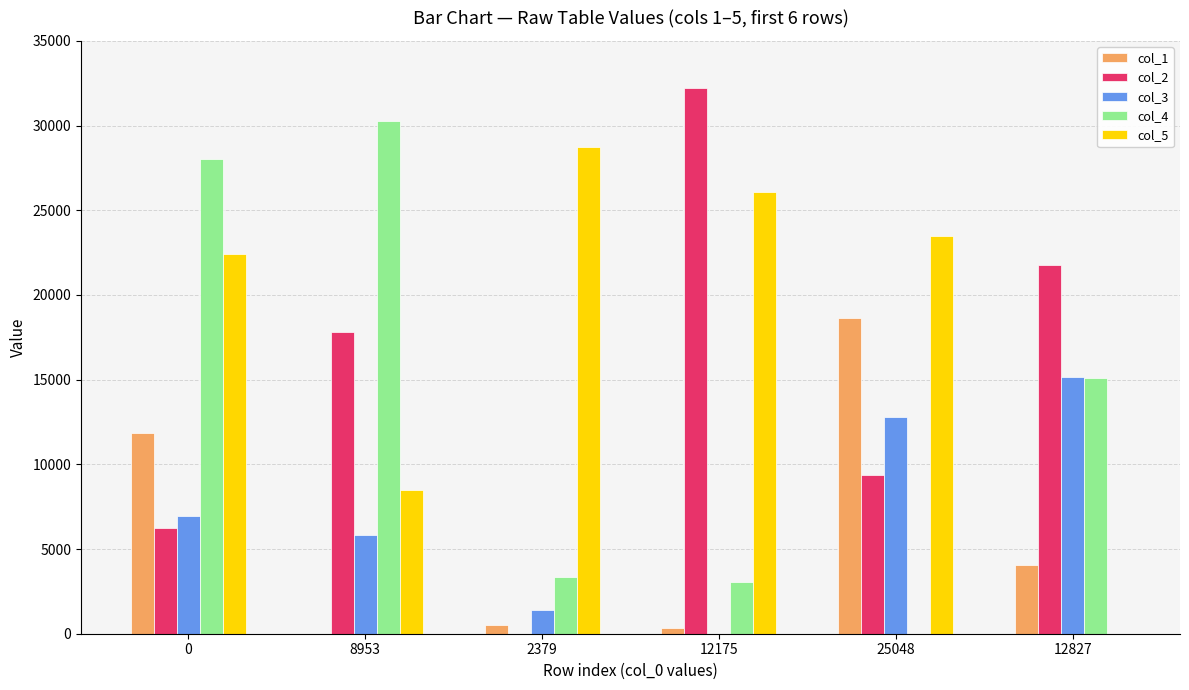

What is the sum of all col_2 values?

87410